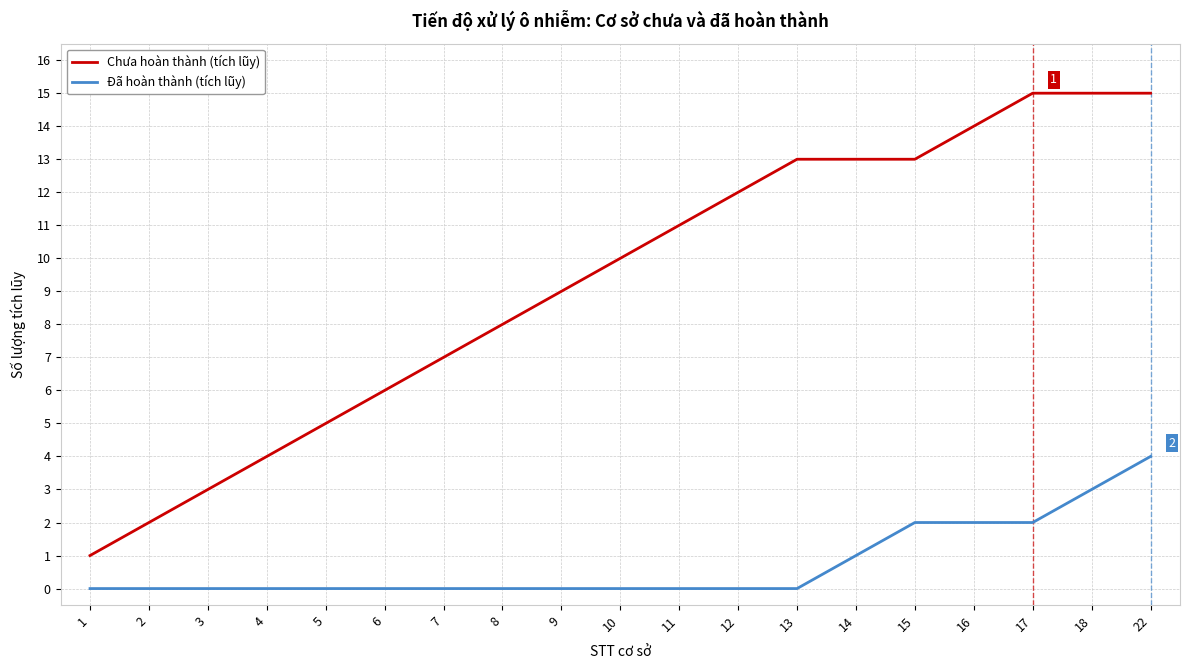

Is it true that Chưa hoàn thành (tích lũy) equals 5 at 5?

True